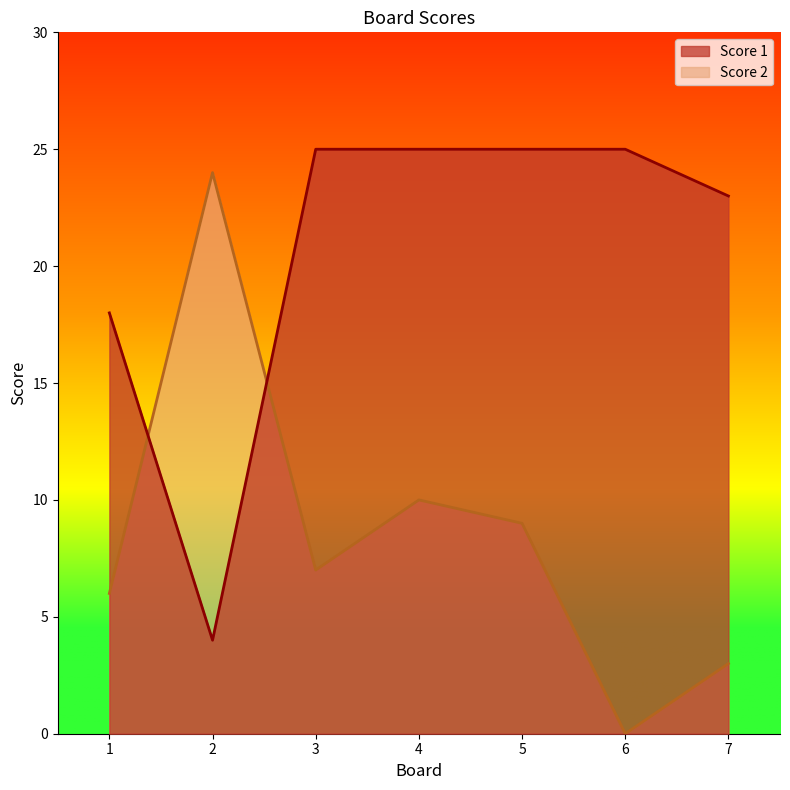

At which label is Score 2 closest to 12?

4